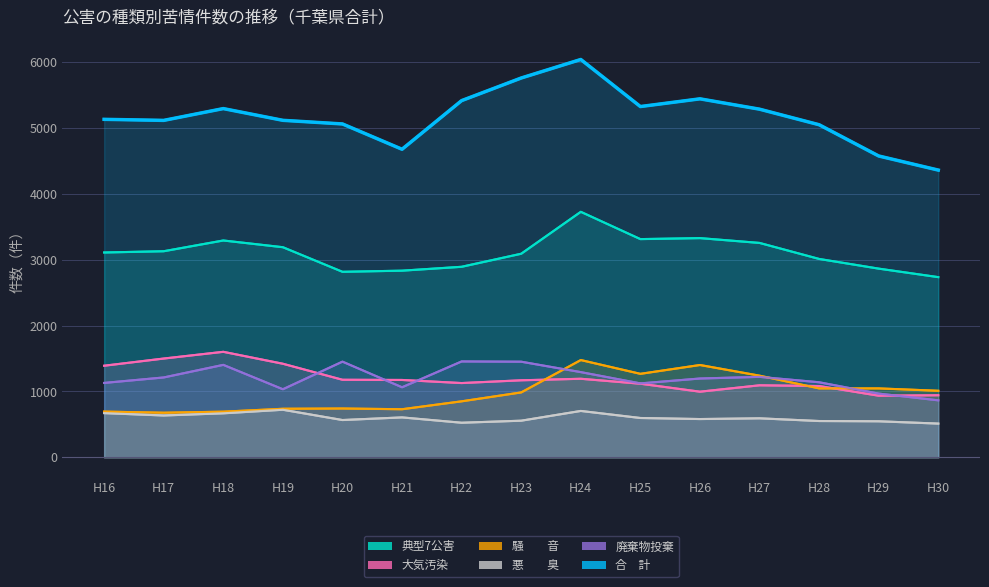

True or false: 典型7公害 has a value of 3010 at H28.

True